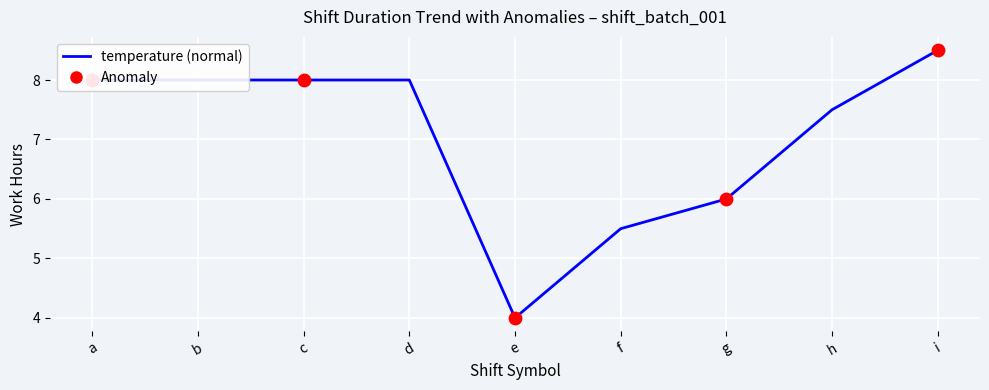

What is the change in value from a to f?

-2.5